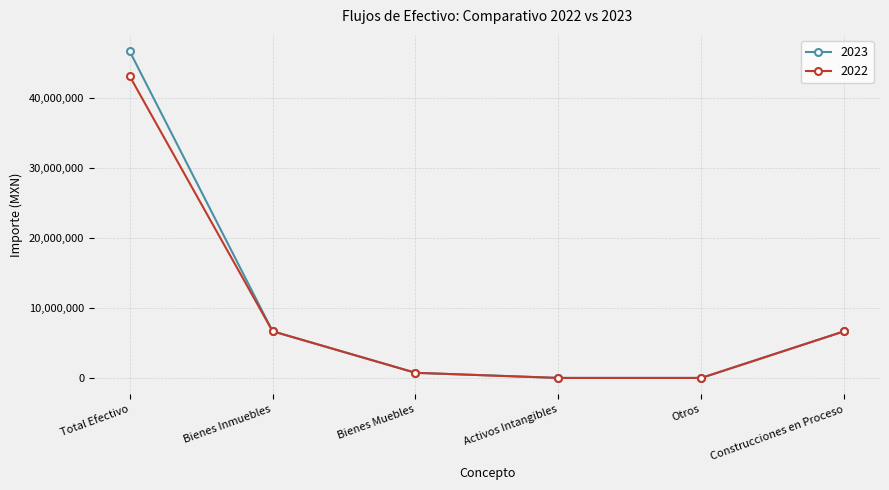

What is the greatest value displayed?

46668400.1